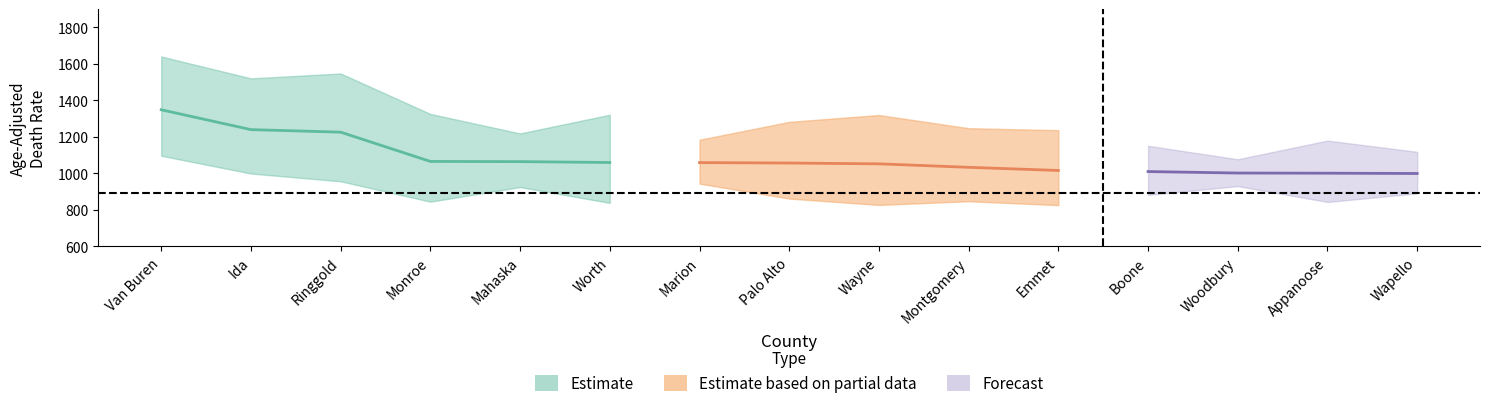

What is the sum of the Lower CI values at Worth and Van Buren?

1934.8